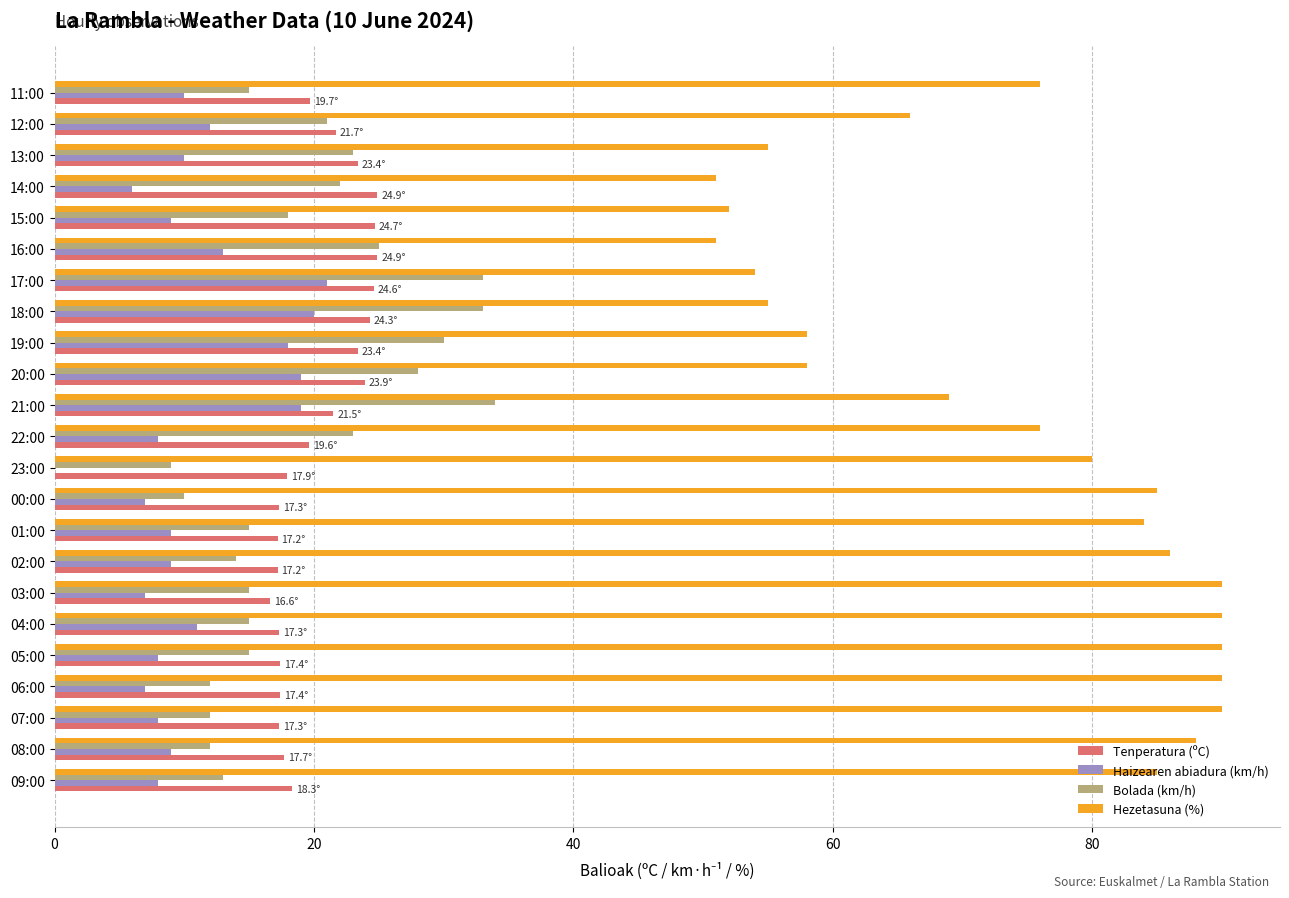

What is the total value across all series at 13:00?

111.4